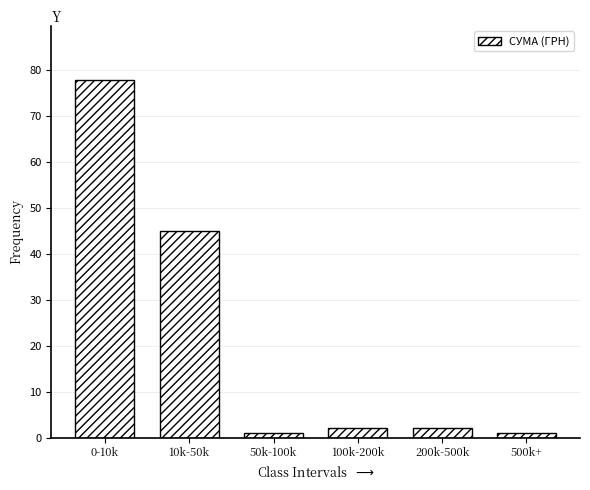

Reading right to left, extract all data points from this chart.

500k+=1	200k-500k=2	100k-200k=2	50k-100k=1	10k-50k=45	0-10k=78